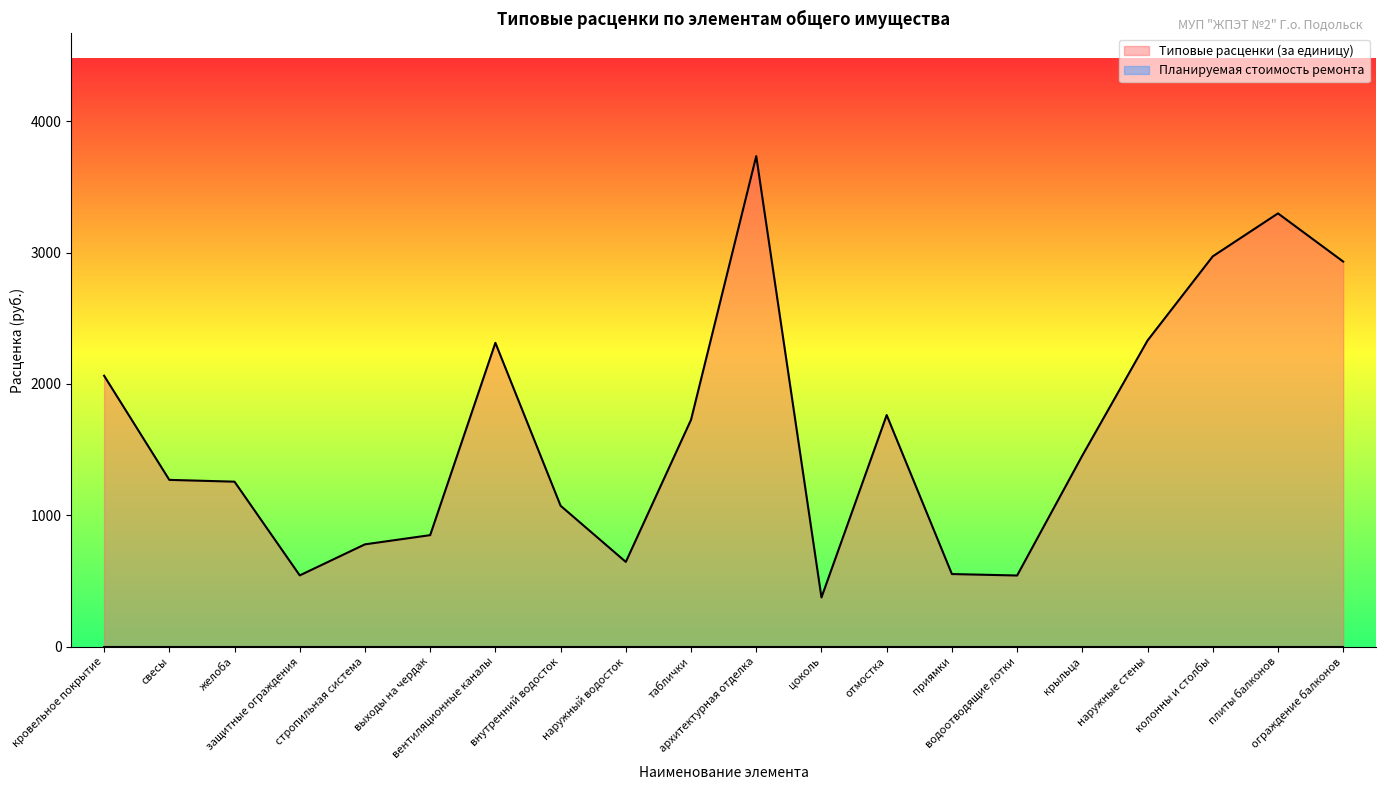

Where is the data nearest to the value 2054?

кровельное покрытие